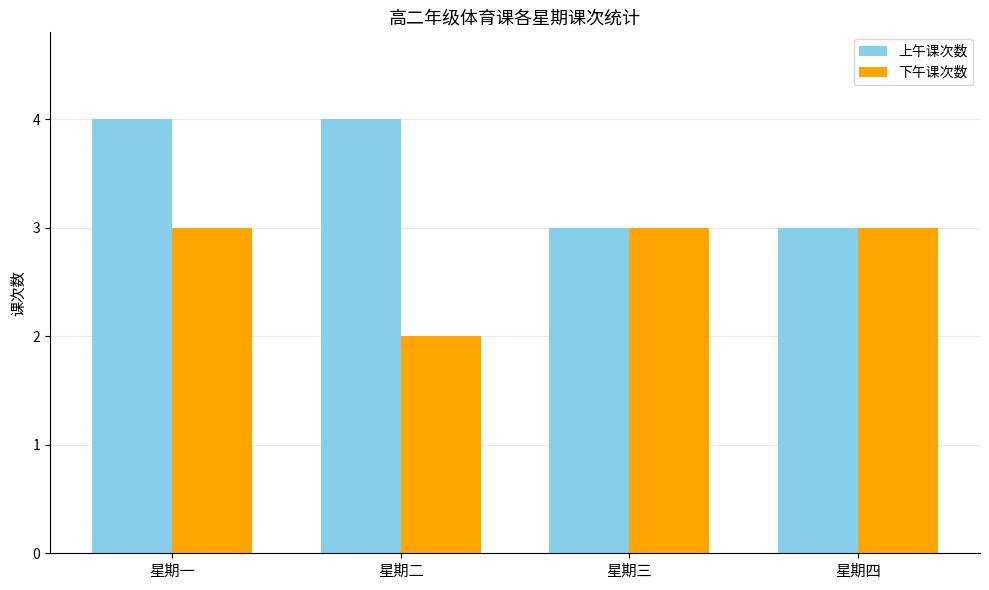

Between 星期一 and 星期三, which series saw the biggest shift?

上午课次数